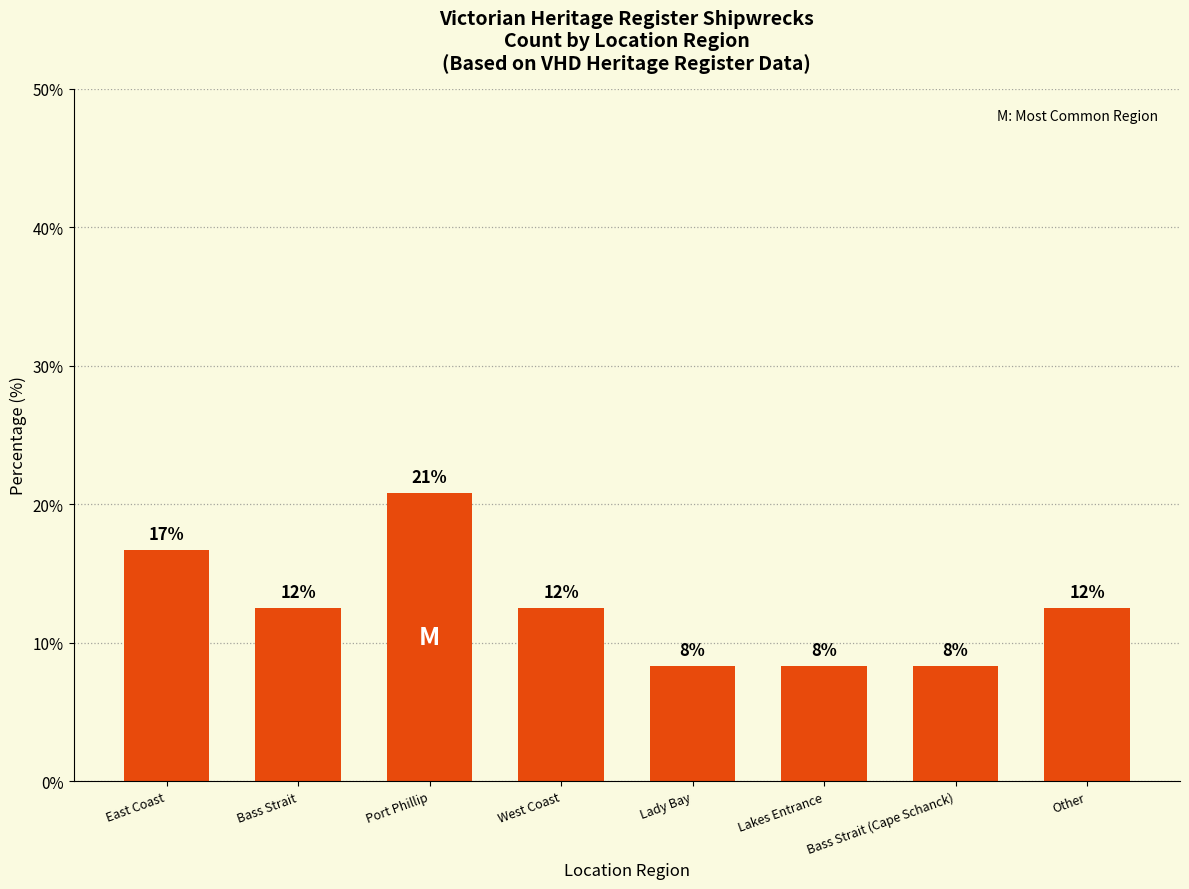

What is the difference between the maximum and minimum values?

12.5